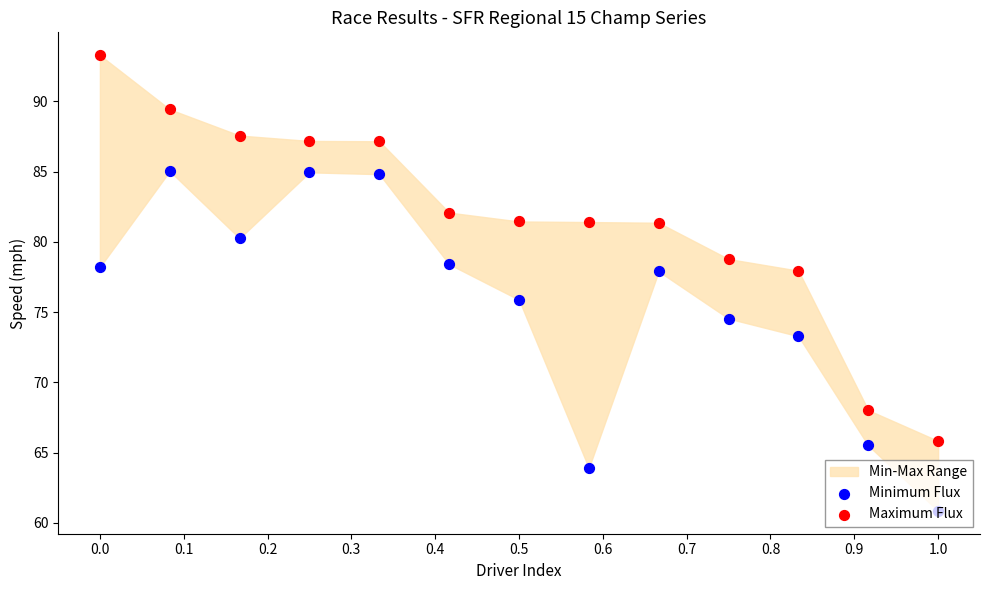

Is the value of Maximum Flux at 0.0 greater than the value of Minimum Flux at 11?

Yes